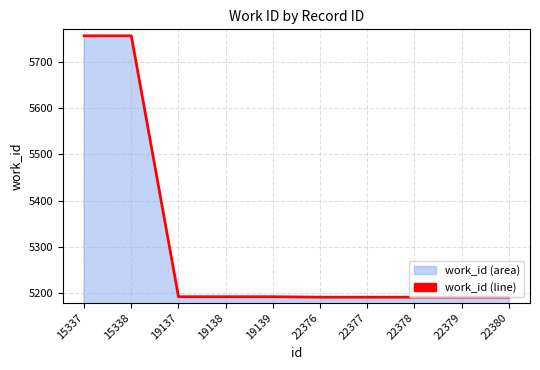

What is the smallest value displayed?

5192